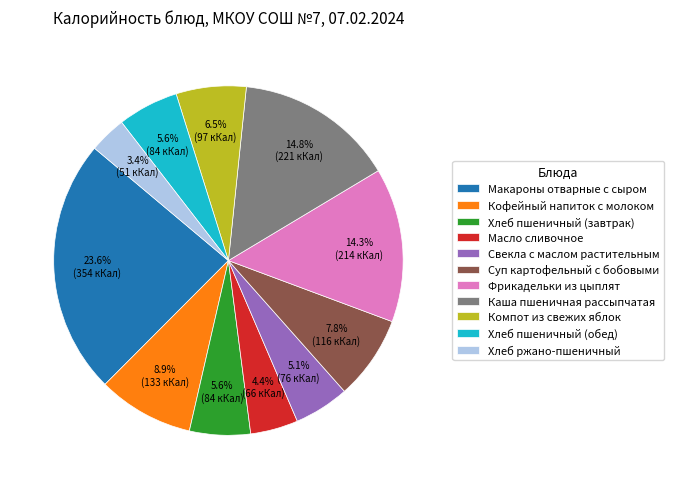

Does any single category account for the majority?

No